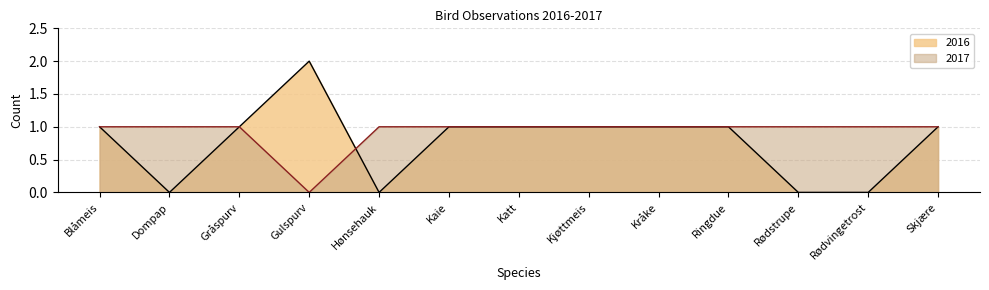

How many lines are shown in the chart?

2